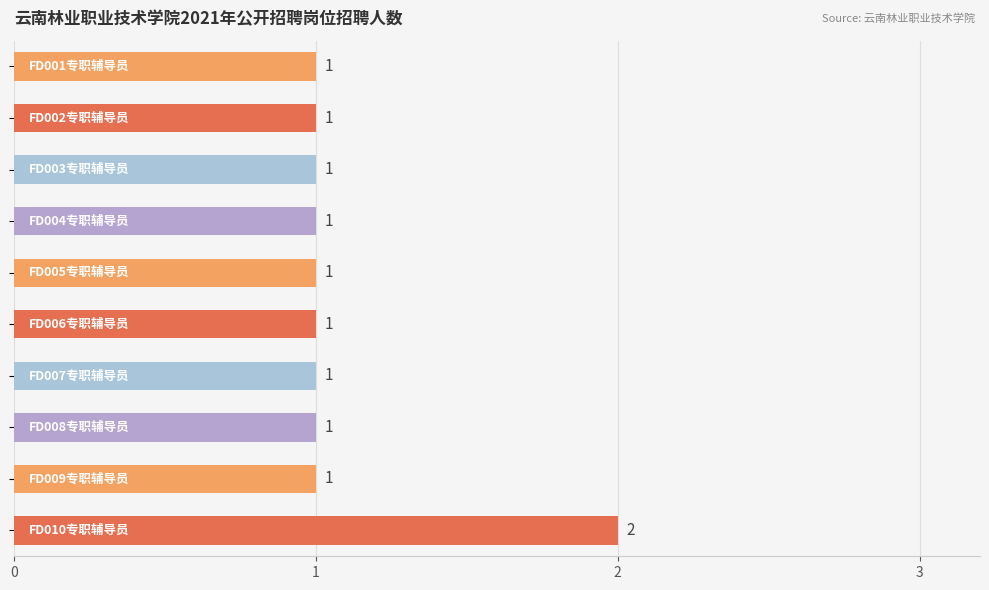

How many values are between 1 and 2?

10